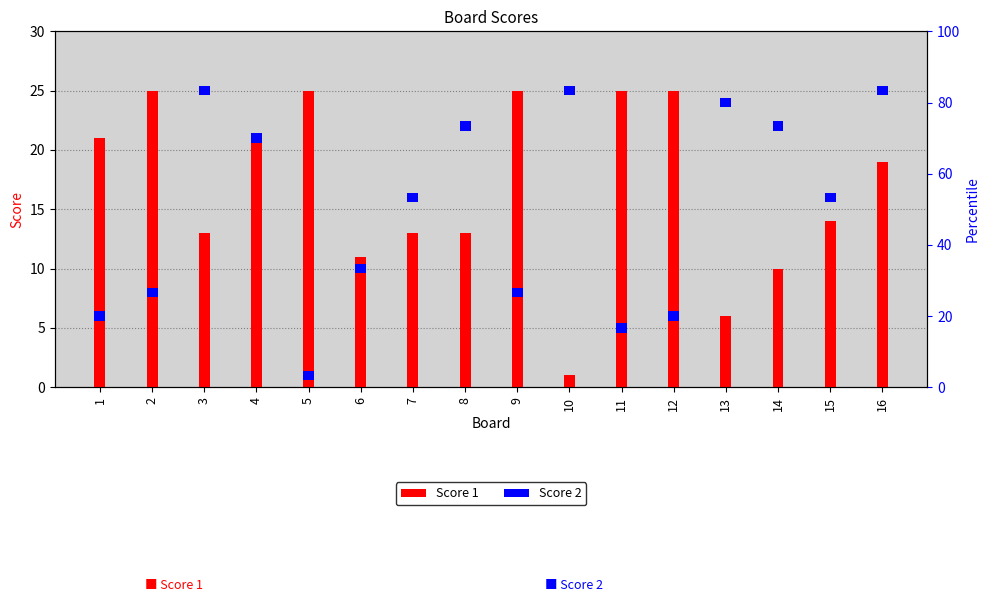

Does the chart contain stacked bars?

No